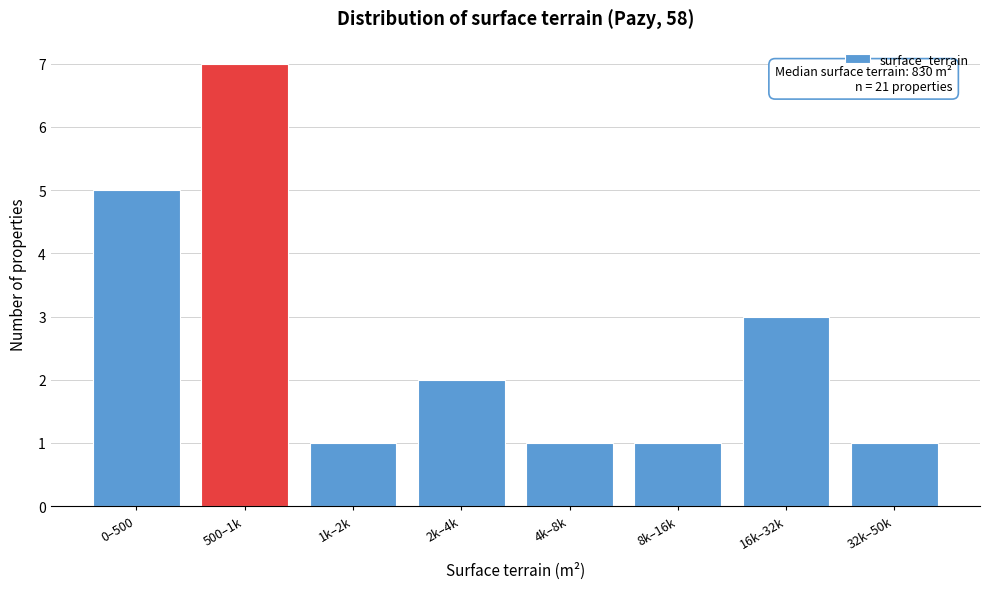

Reading left to right, extract all data points from this chart.

5	7	1	2	1	1	3	1